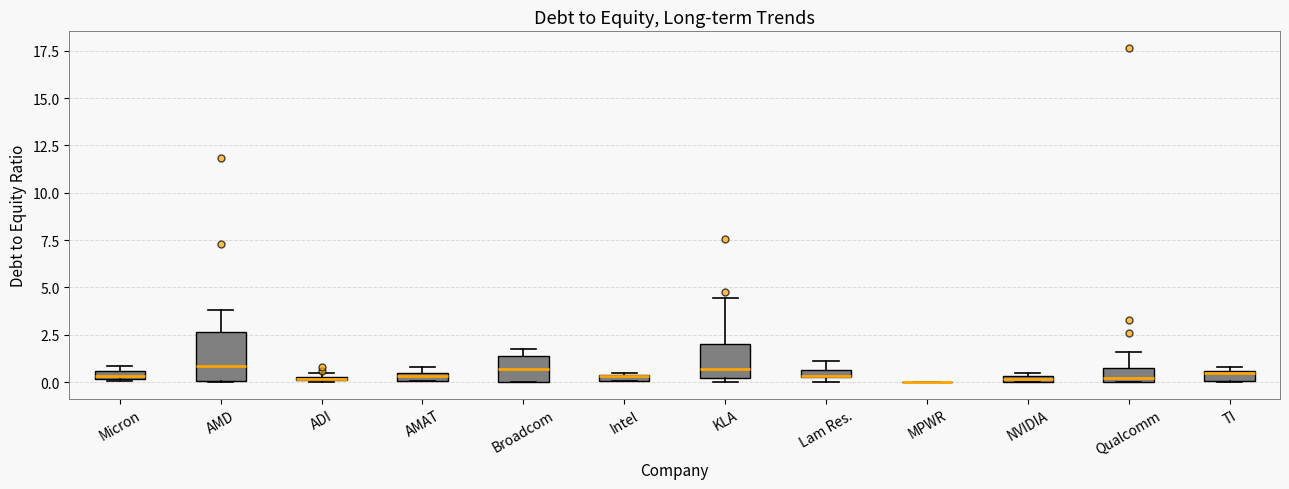

Comparing the boxes themselves (not the whiskers), which one is the tallest?

AMD